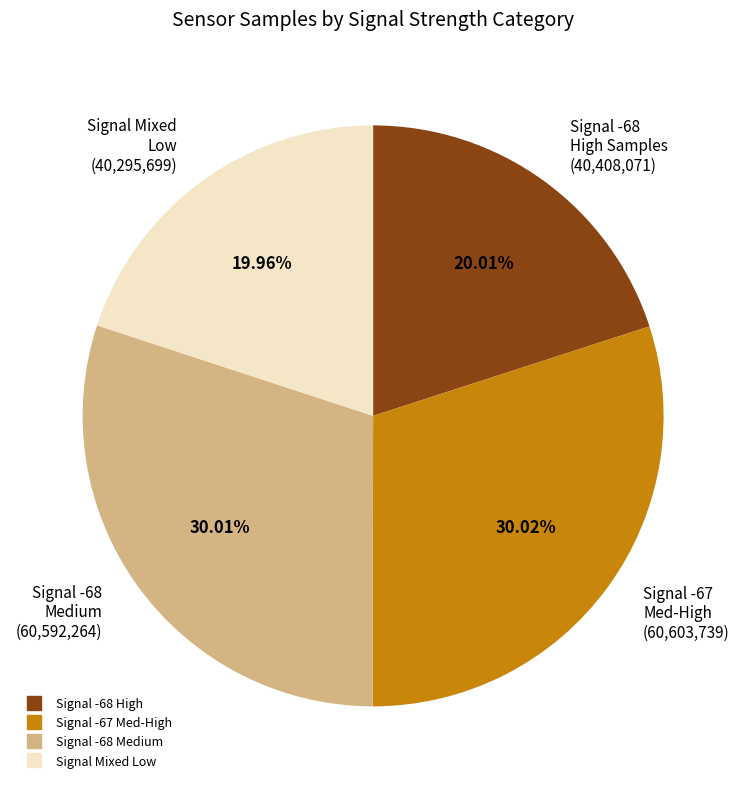

Is there any slice that represents more than half of the pie?

No